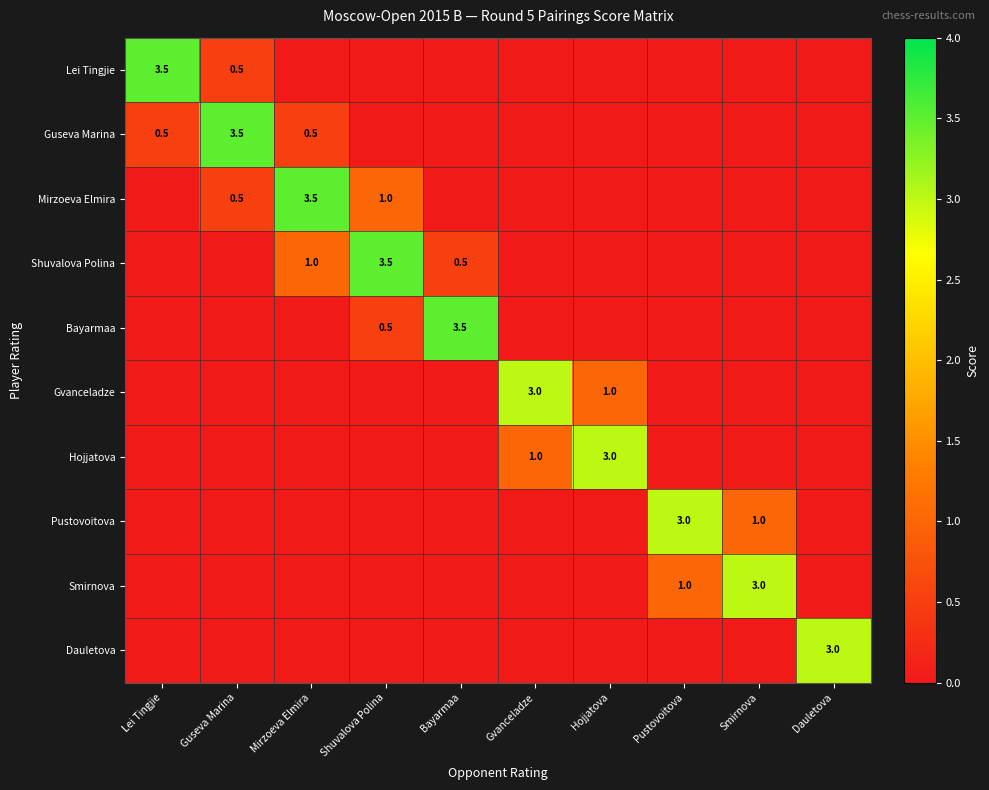

True or false: Guseva Marina has a value of 0.5 at Mirzoeva Elmira.

True